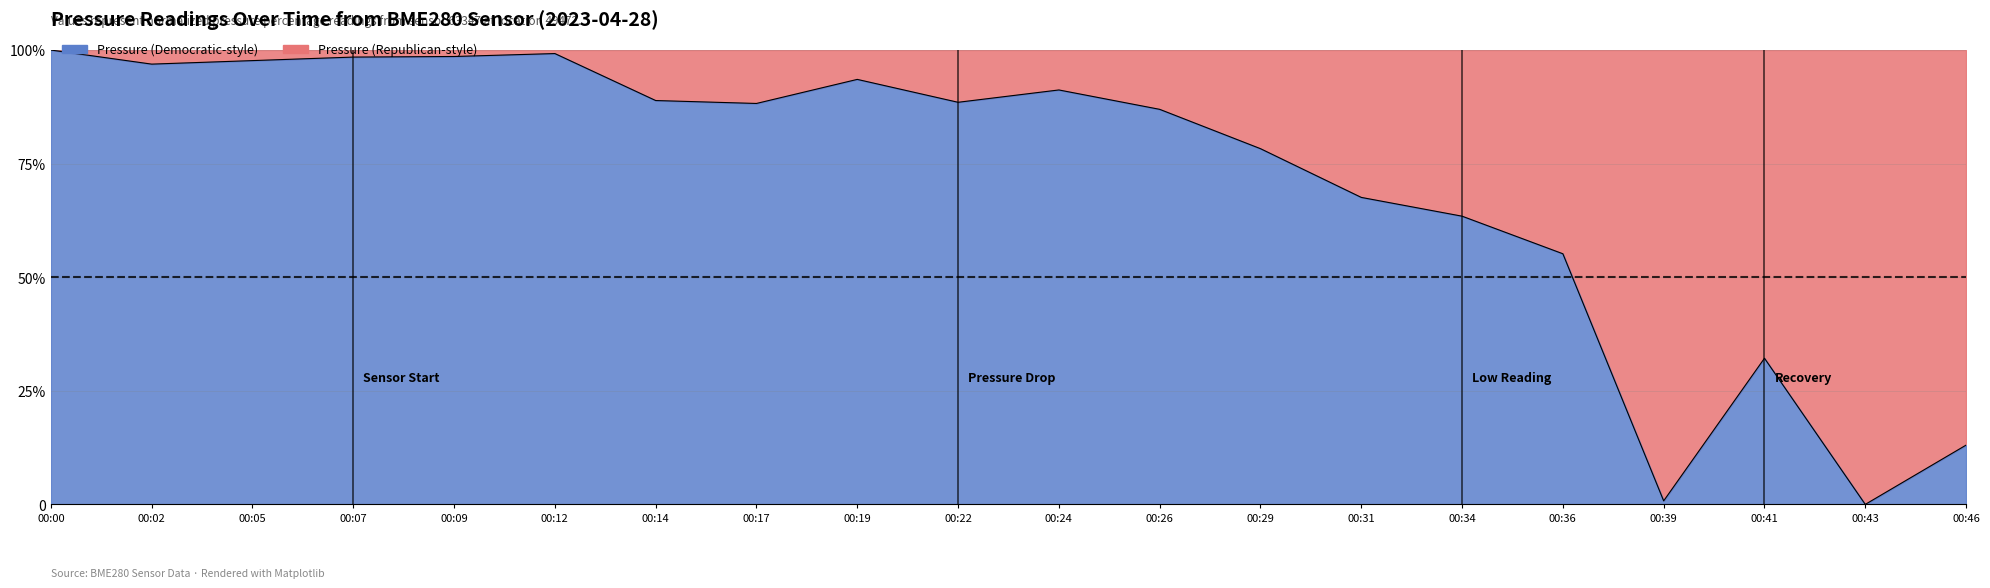

What is the ratio of the value at 00:00 to the value at 00:34?

1.6